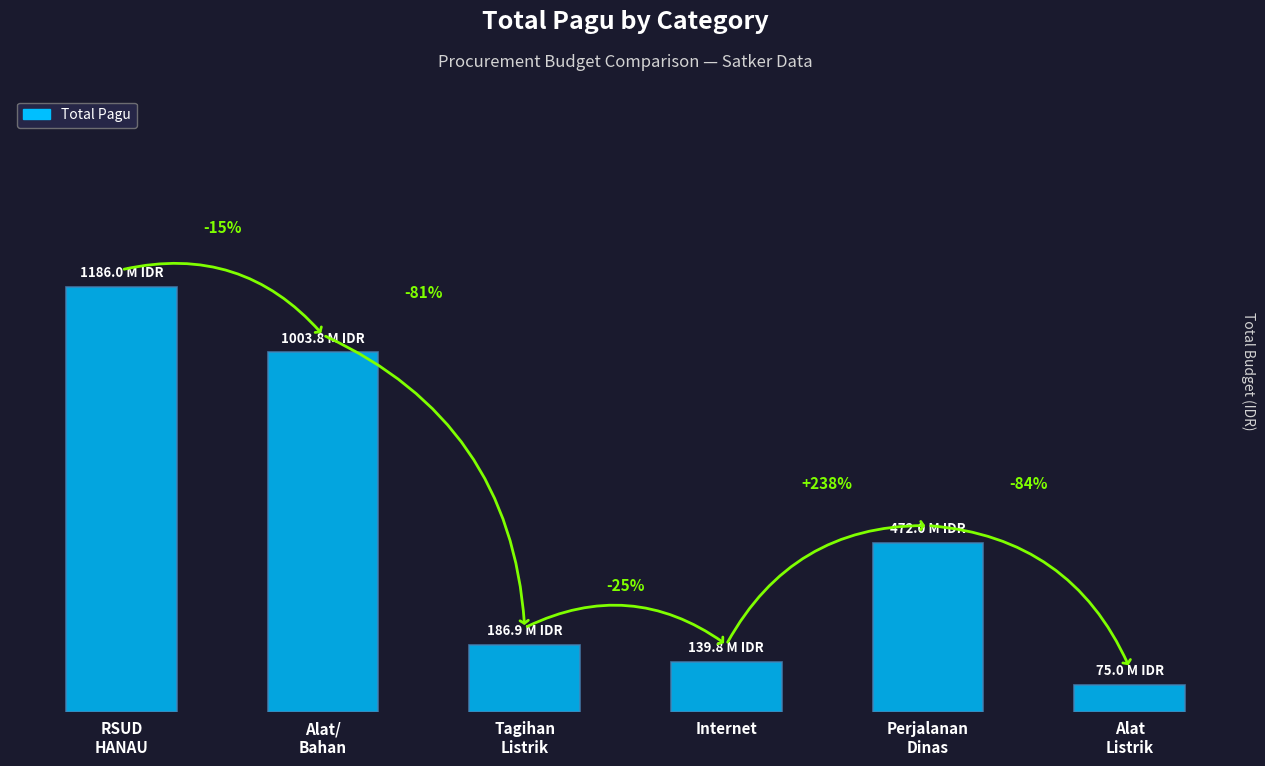

Rank the categories by value from lowest to highest.

Alat
Listrik, Internet, Tagihan
Listrik, Perjalanan
Dinas, Alat/
Bahan, RSUD
HANAU